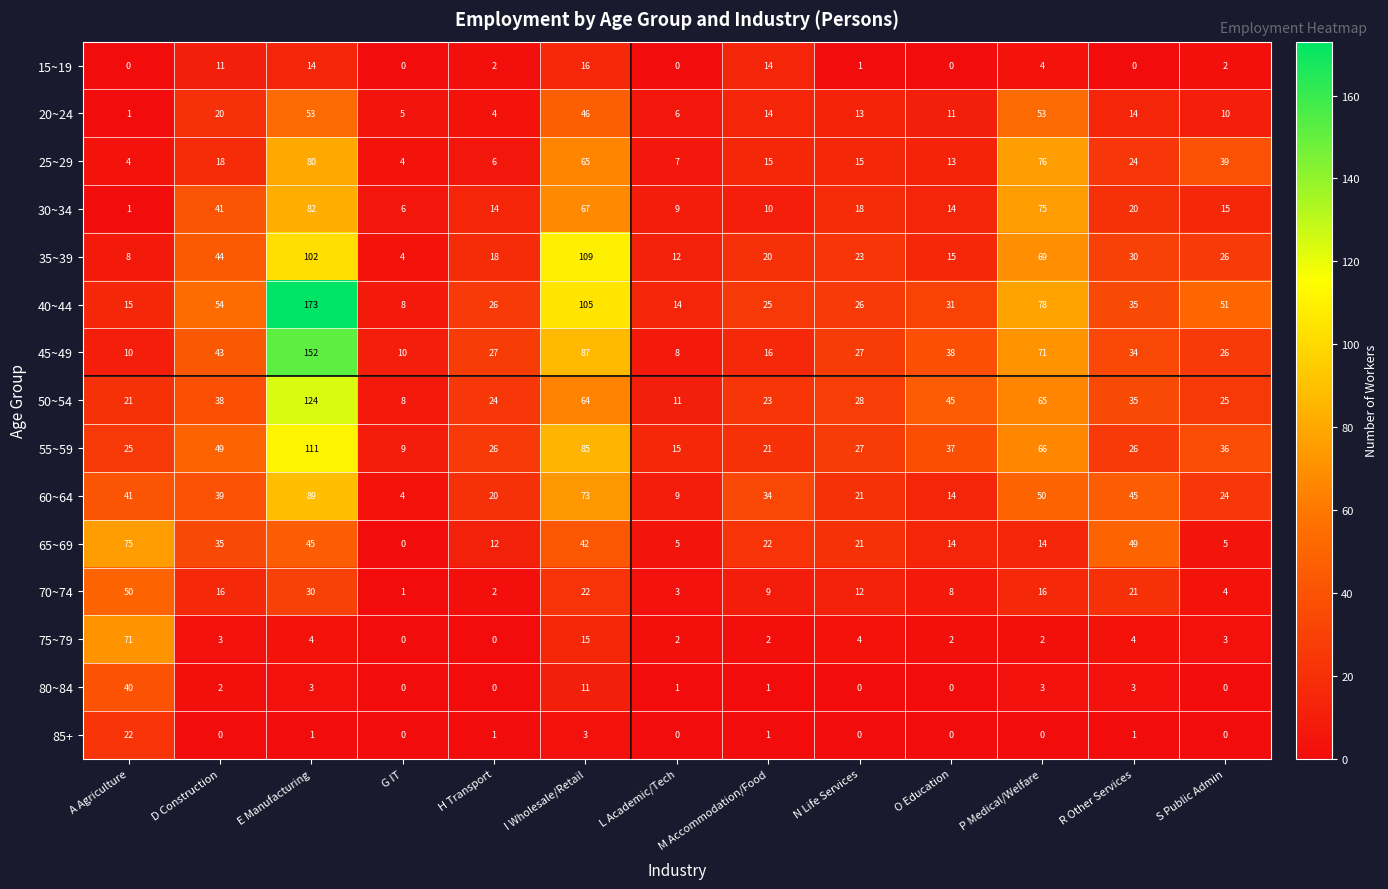

The value of 55~59 at L Academic/Tech is 15. True or false?

True